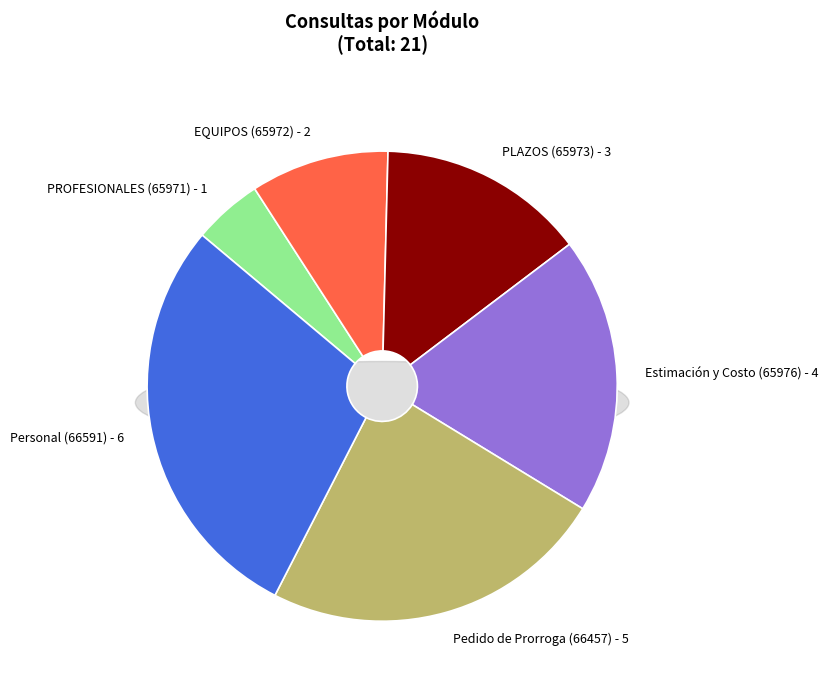

What is the change in value from Pedido de Prorroga (66457) to Personal (66591)?

+1